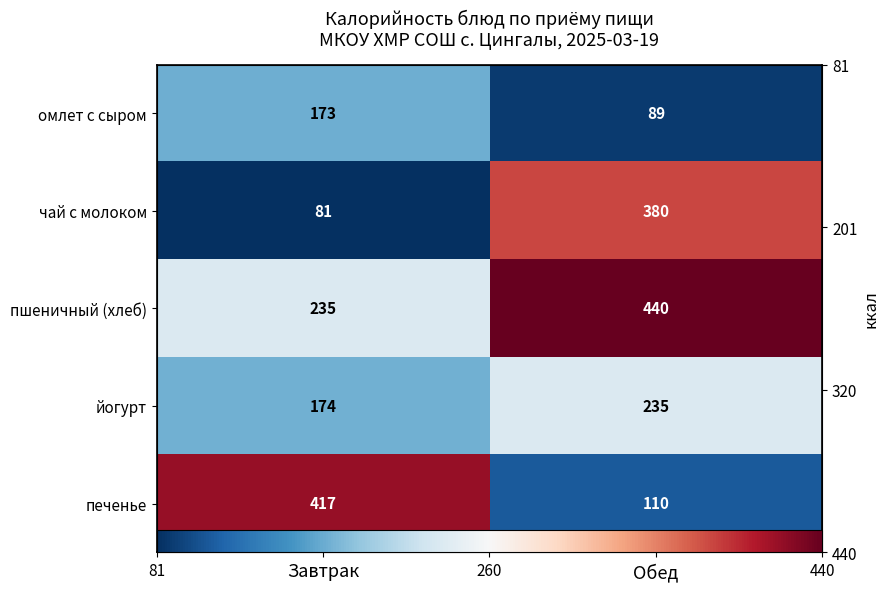

At which category is the sum across all series the highest?

Обед